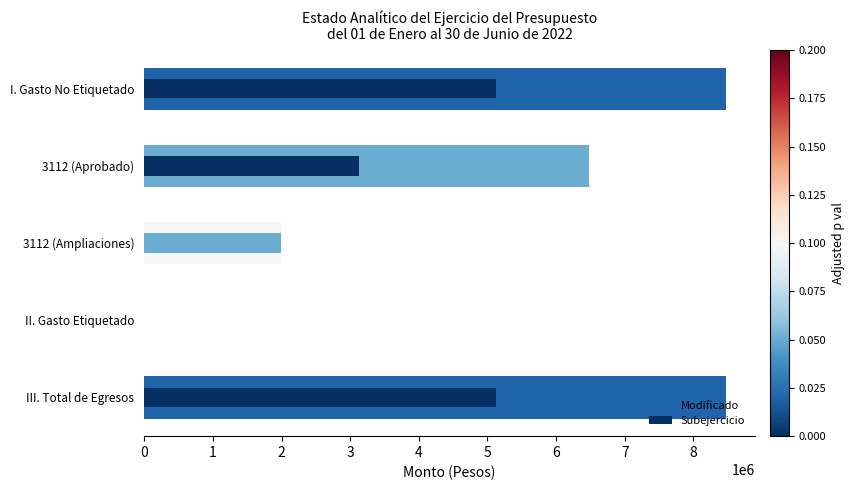

List the series in order of their peak value, lowest first.

Subejercicio, Modificado